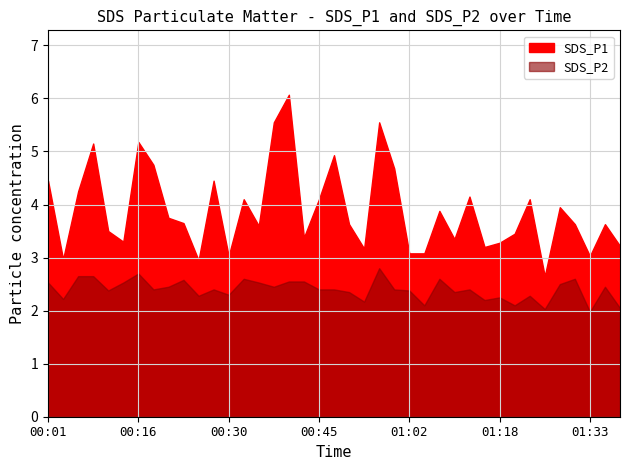

True or false: SDS_P1 has more than 0 points higher than both neighbors.

True